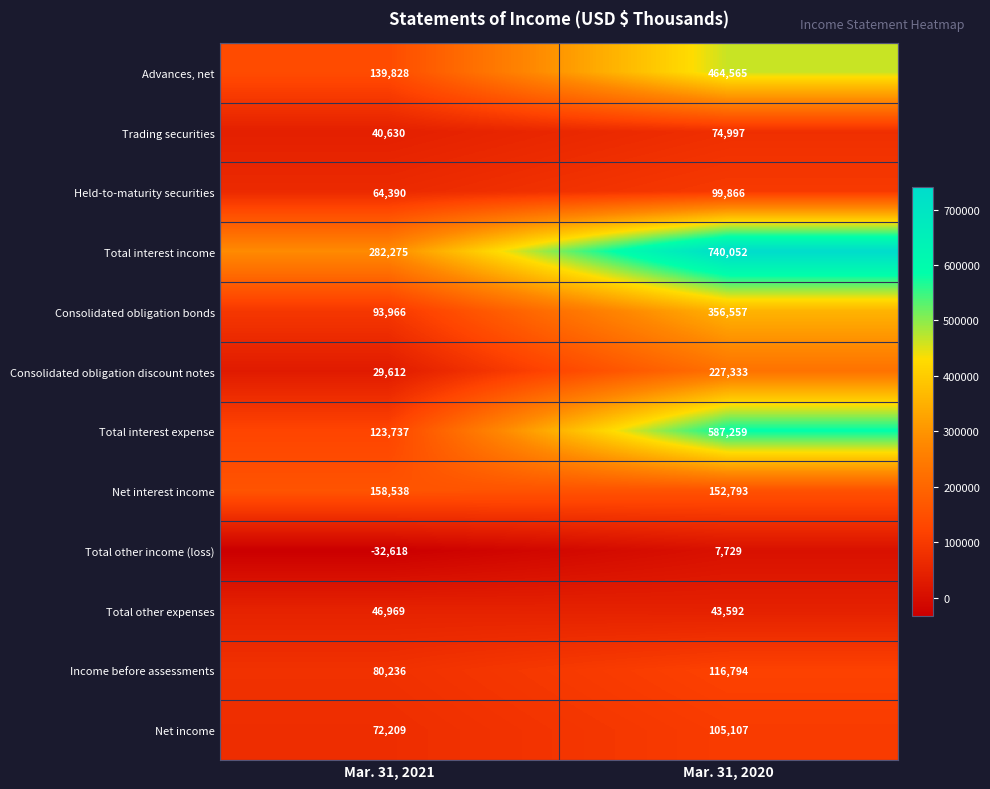

At which category is the sum across all series the highest?

Mar. 31, 2020